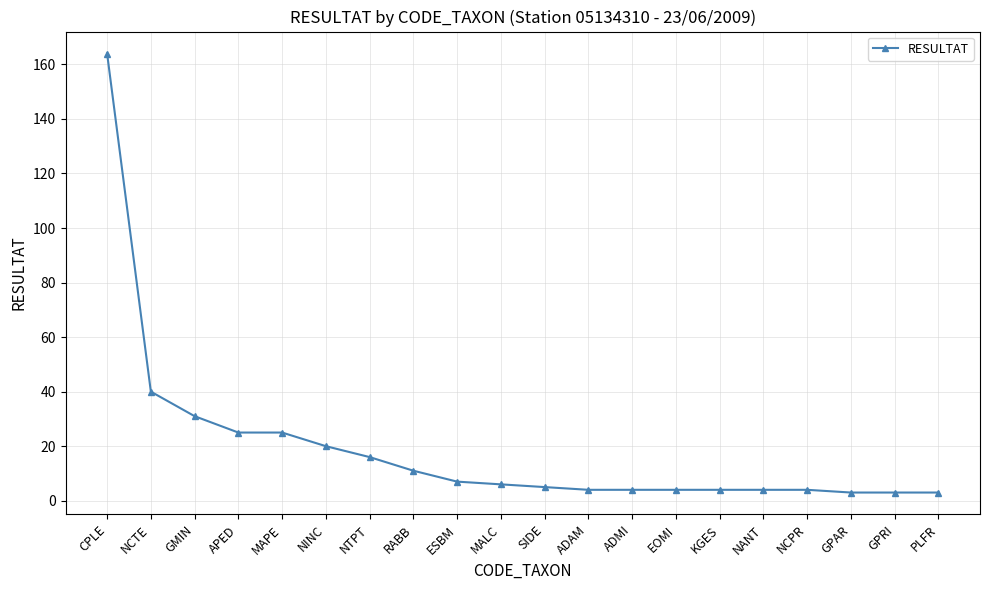

The chart shows a value of 24 at NTPT. True or false?

False